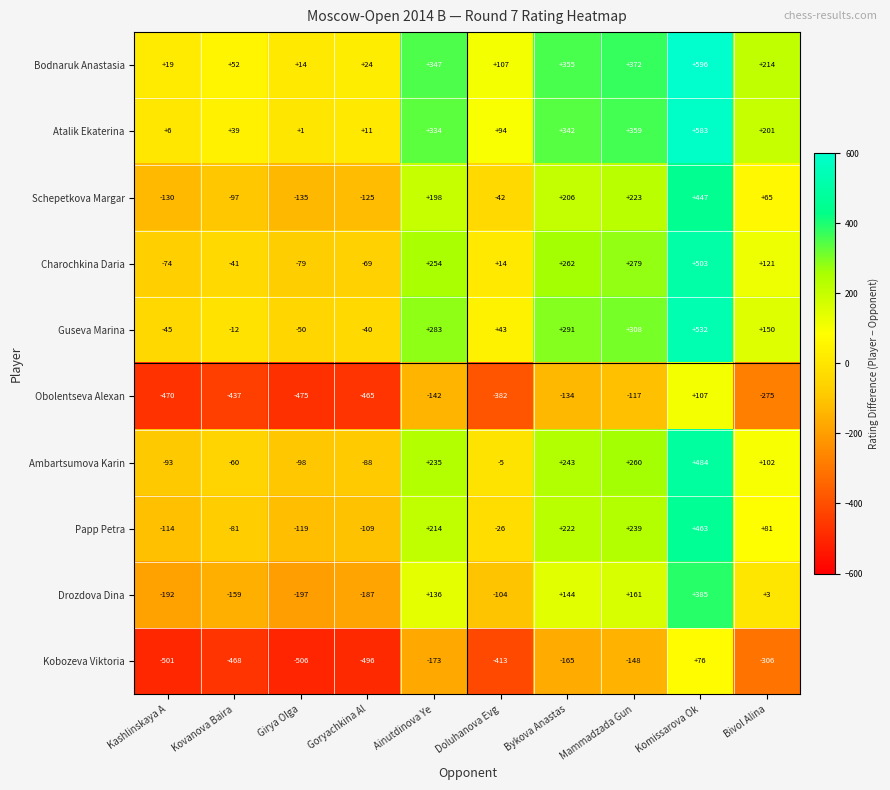

How many negative values does the Drozdova Dina series have?

5